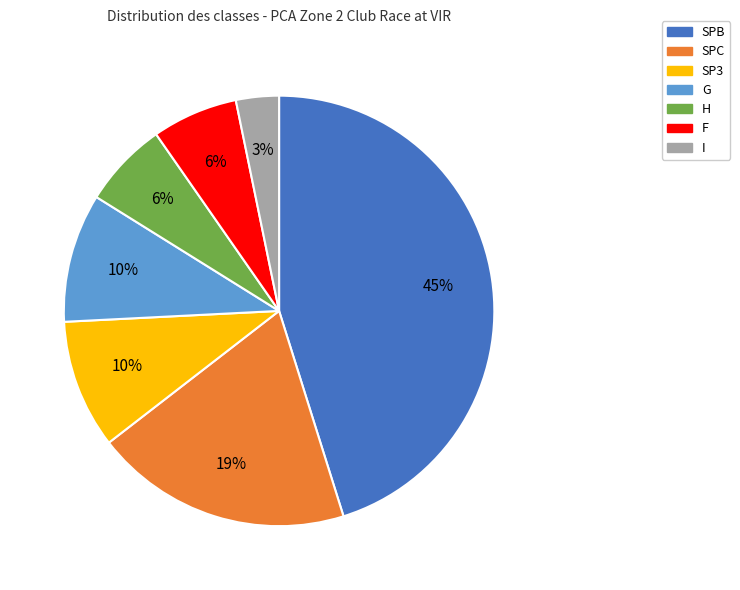

Which slice is the largest?

SPB